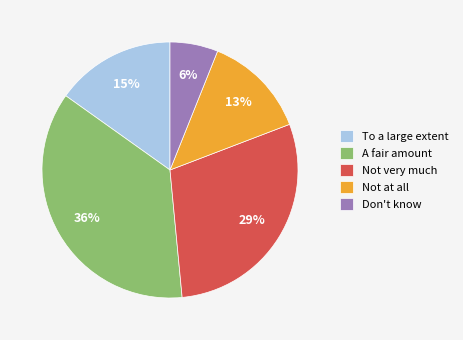

Rank the categories by value from highest to lowest.

A fair amount, Not very much, To a large extent, Not at all, Don't know